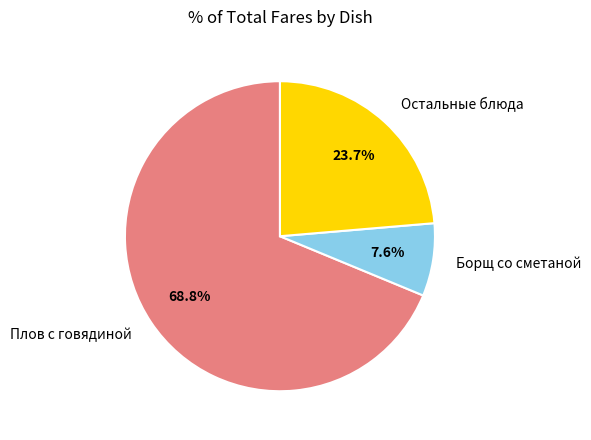

Rank the categories by value from lowest to highest.

Борщ со сметаной, Остальные блюда, Плов с говядиной